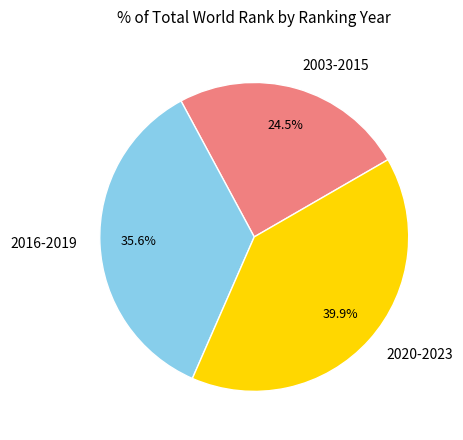

Do 2020-2023 and 2016-2019 together represent more than half of the pie?

Yes